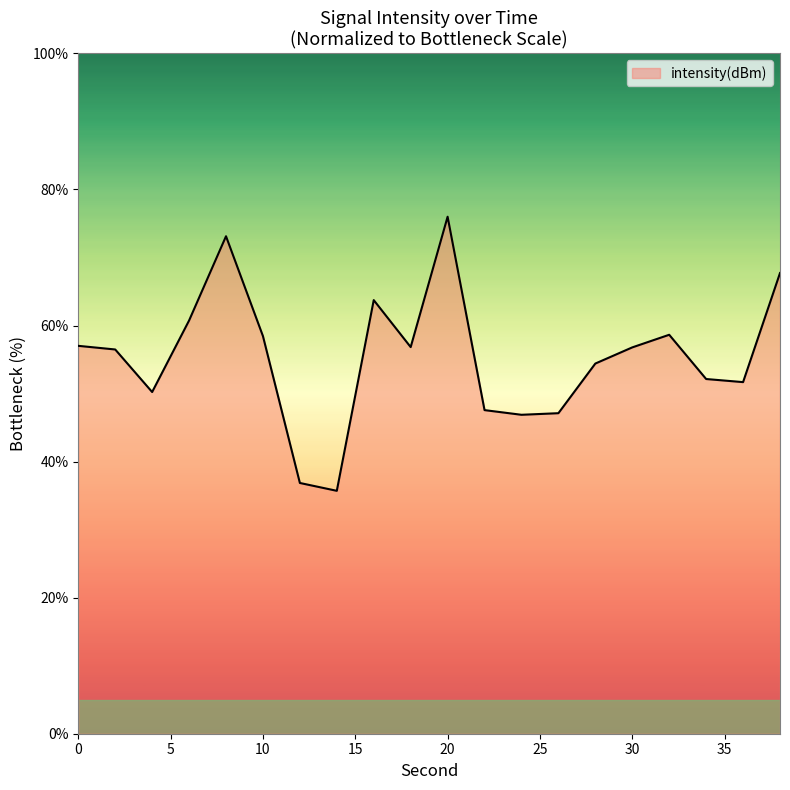

What is the difference between the maximum and minimum values?

40.3